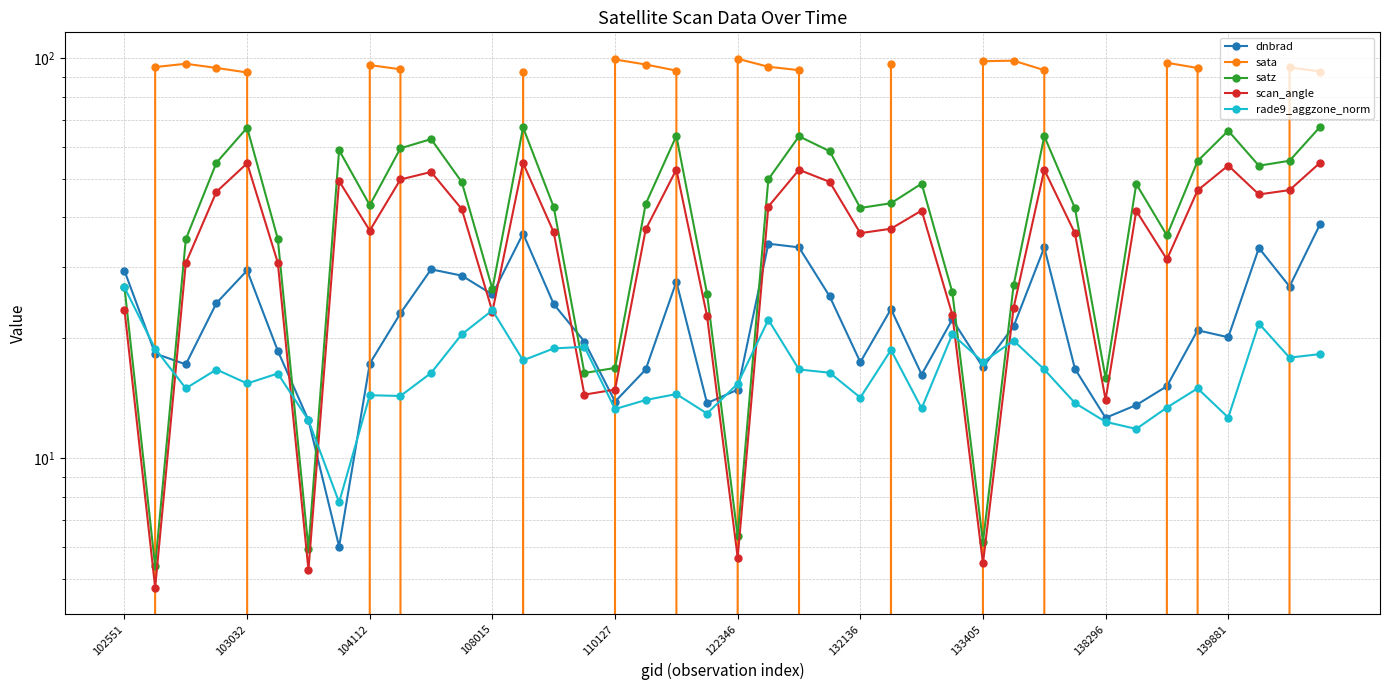

What is the sum of all sata values?

580.2